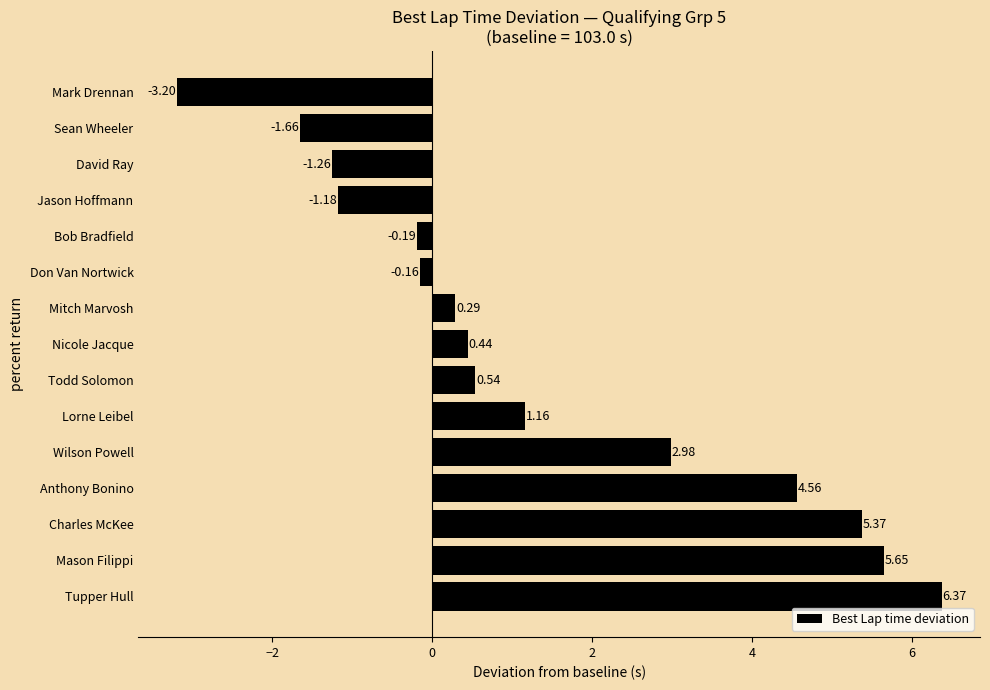

At which category does the chart reach its peak across all series?

Tupper Hull